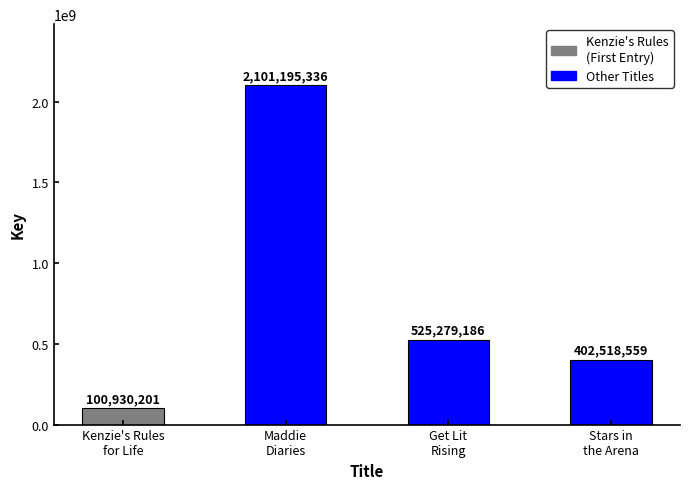

Where is the data nearest to the value 1101062768?

Get Lit
Rising